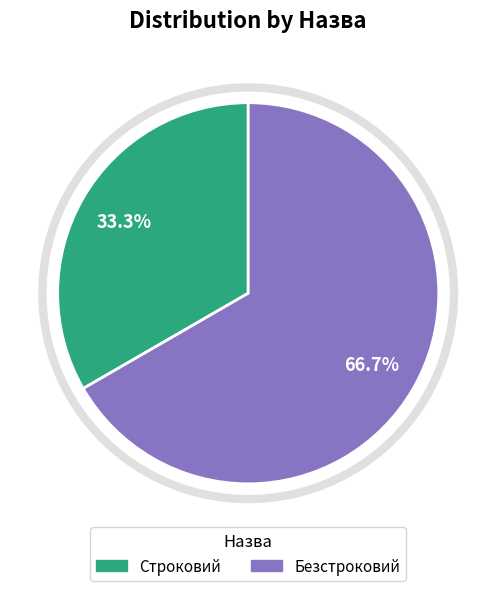

Is Строковий the majority of the pie?

No